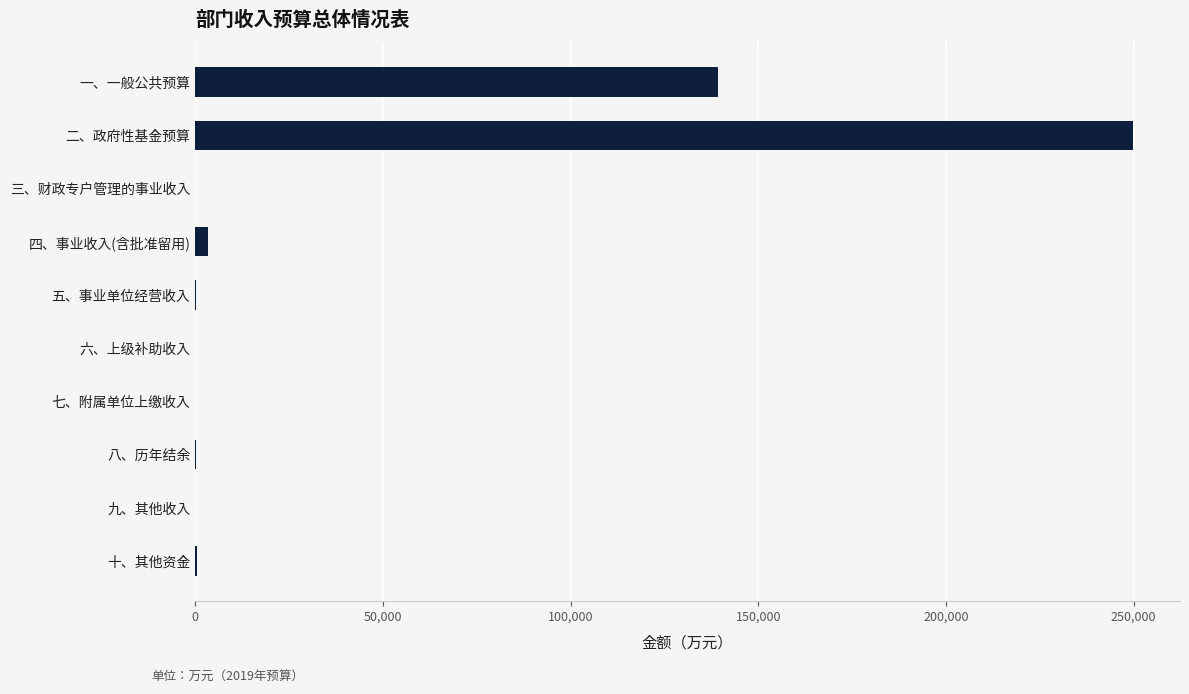

What is the average value?

39355.6